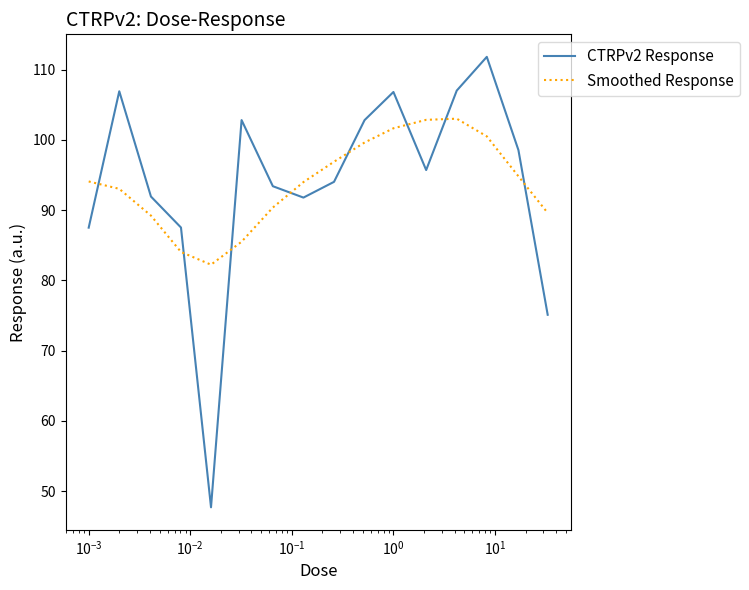

True or false: Smoothed Response and CTRPv2 Response intersect in this chart.

True